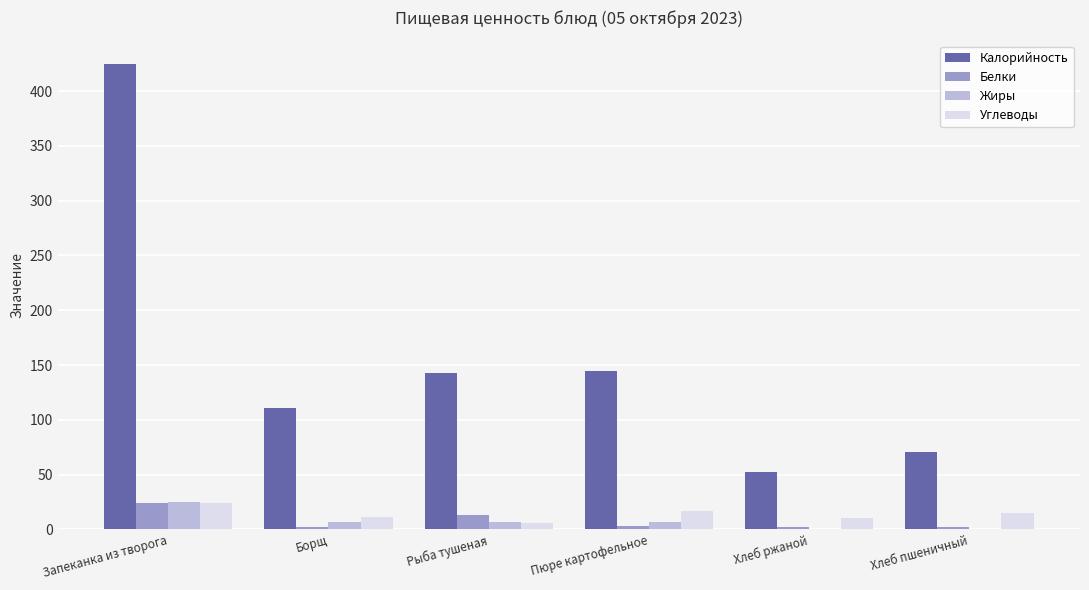

What is the spread (max minus min) of values at Запеканка из творога?

401.1